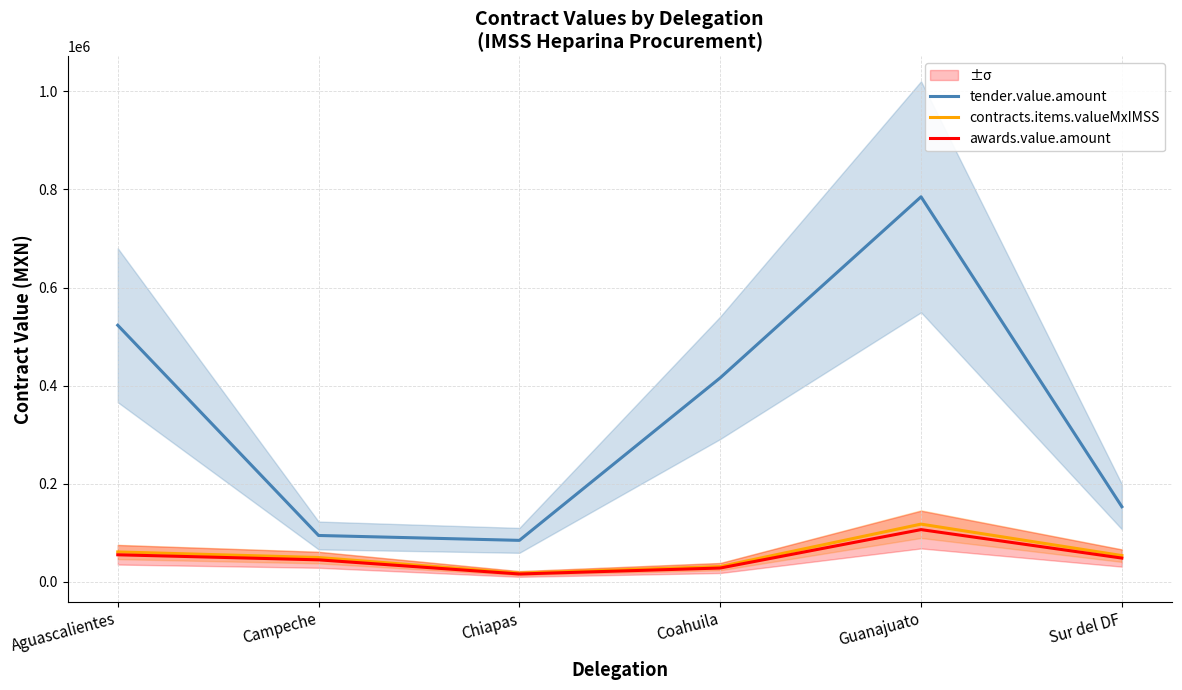

Reading left to right, extract all data points from this chart.

tender.value.amount: Aguascalientes=523203.0	Campeche=94600.0	Chiapas=84635.0	Coahuila=416014.5	Guanajuato=785073.8	Sur del DF=153250.0
contracts.items.valueMxIMSS: Aguascalientes=61040.4	Campeche=49665.0	Chiapas=17773.4	Coahuila=31201.1	Guanajuato=117761.1	Sur del DF=53637.5
awards.value.amount: Aguascalientes=55227.0	Campeche=44935.0	Chiapas=16080.6	Coahuila=28229.6	Guanajuato=106545.7	Sur del DF=48529.2